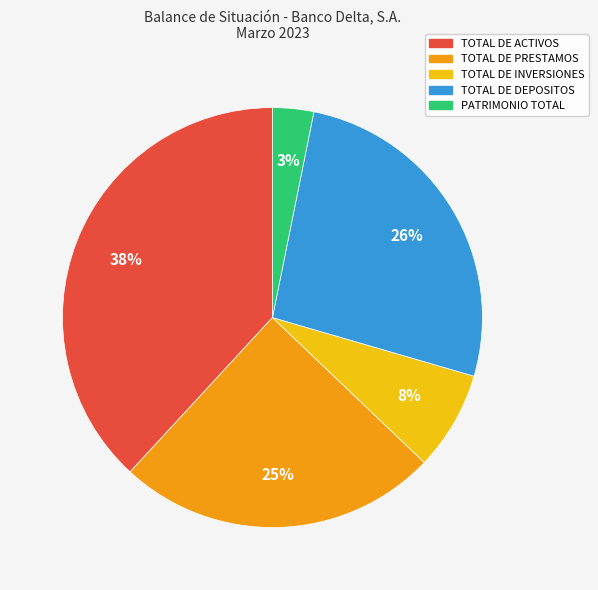

True or false: TOTAL DE PRESTAMOS accounts for 13% of the total.

False